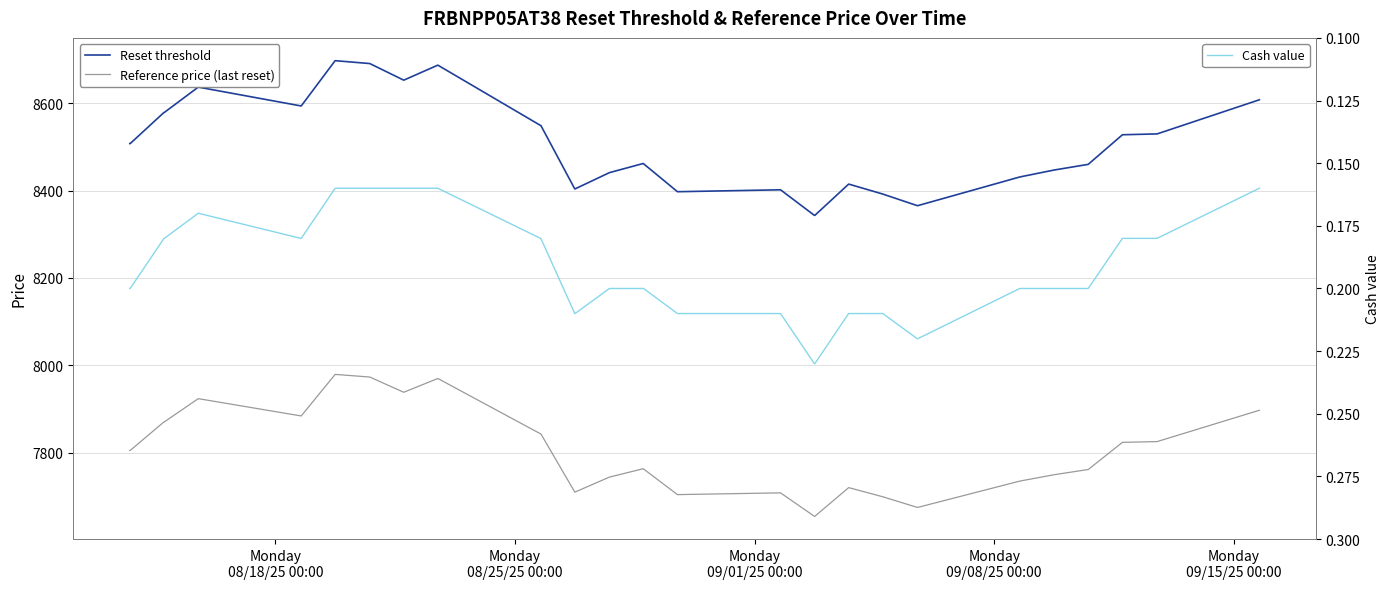

How many data points in Reference price (last reset) are above 7804?

20